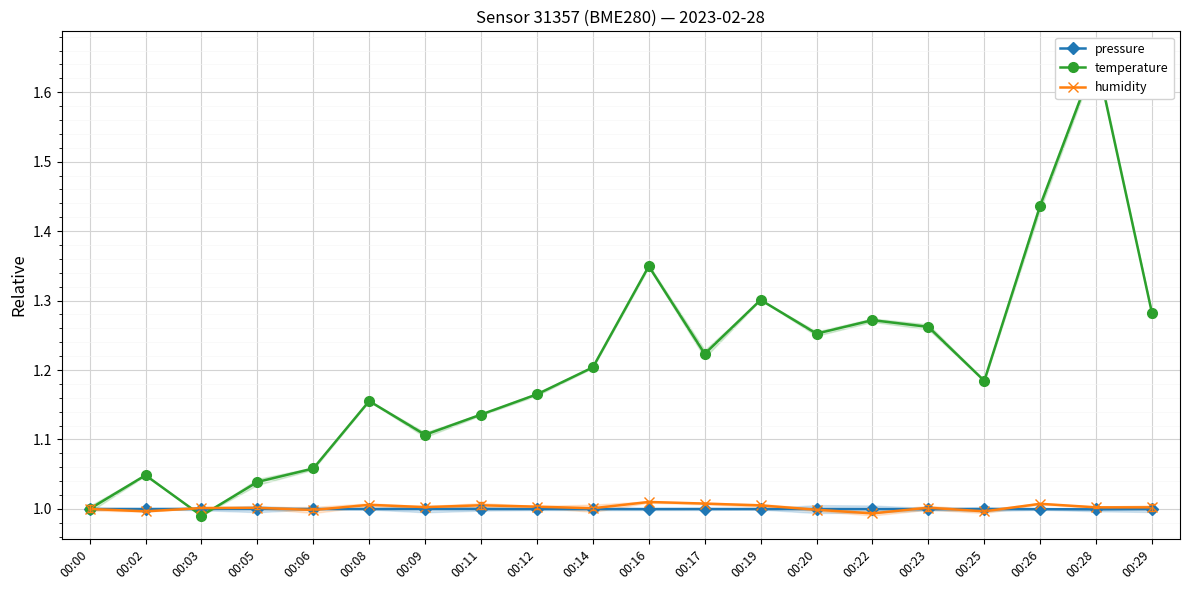

Reading right to left, list all the values displayed in this chart.

pressure: 1.0	1.0	1.0	1.0	1.0	1.0	1.0	1.0	1.0	1.0	1.0	1.0	1.0	1.0	1.0	1.0	1.0	1.0	1.0	1.0
temperature: 1.3	1.7	1.4	1.2	1.3	1.3	1.3	1.3	1.2	1.3	1.2	1.2	1.1	1.1	1.2	1.1	1.0	1.0	1.0	1.0
humidity: 1.0	1.0	1.0	1.0	1.0	1.0	1.0	1.0	1.0	1.0	1.0	1.0	1.0	1.0	1.0	1.0	1.0	1.0	1.0	1.0